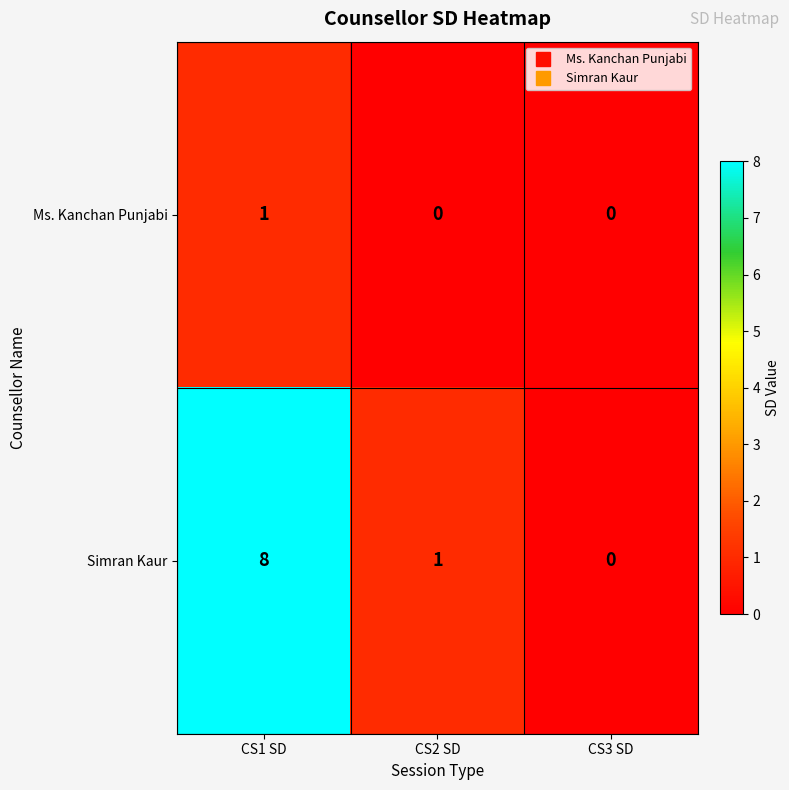

What is the total value across all series at CS1 SD?

9